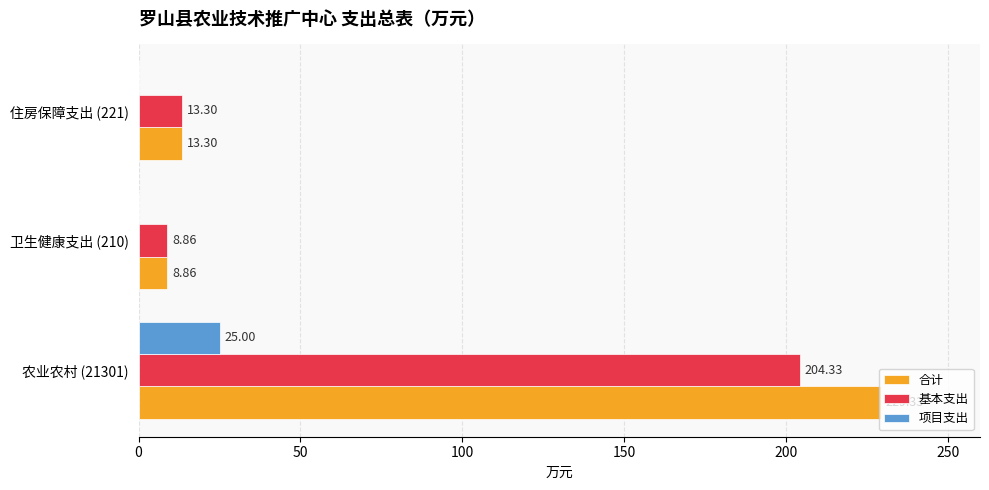

How many data points in 项目支出 are above 0?

1